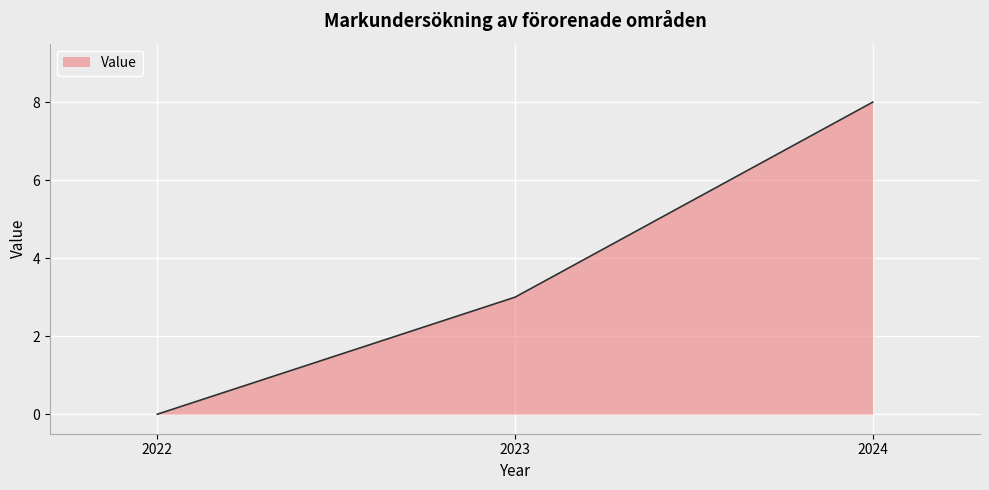

Count the values in the range 0 to 8.

3